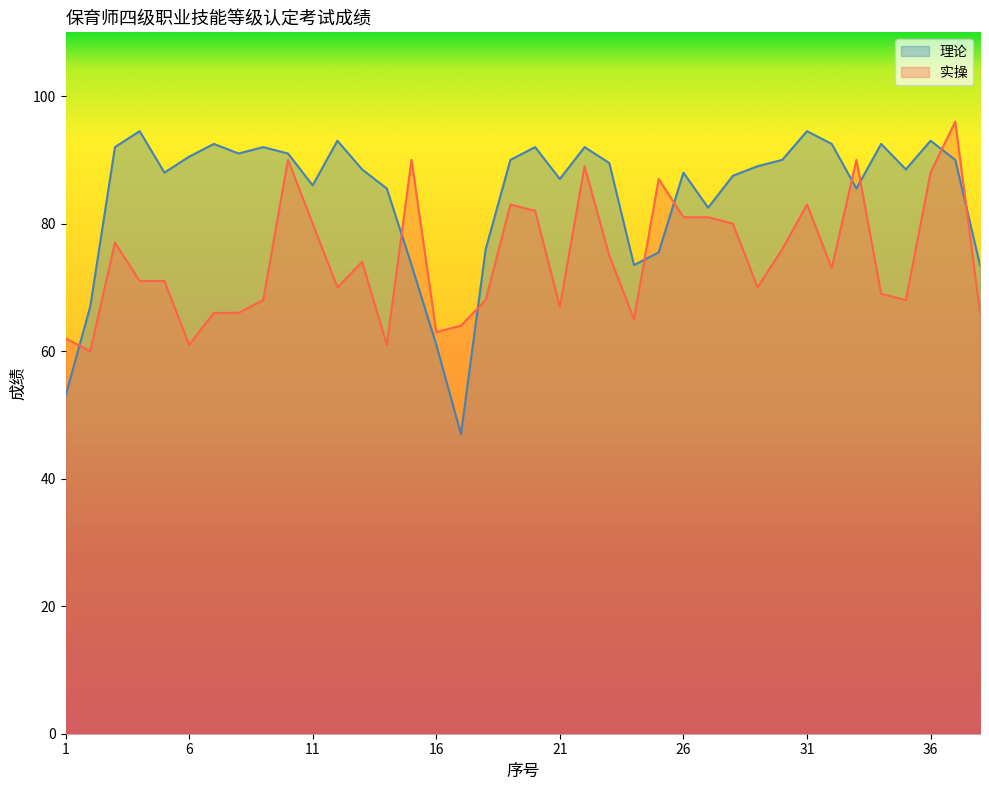

How many data points in 理论 are above 89?

18